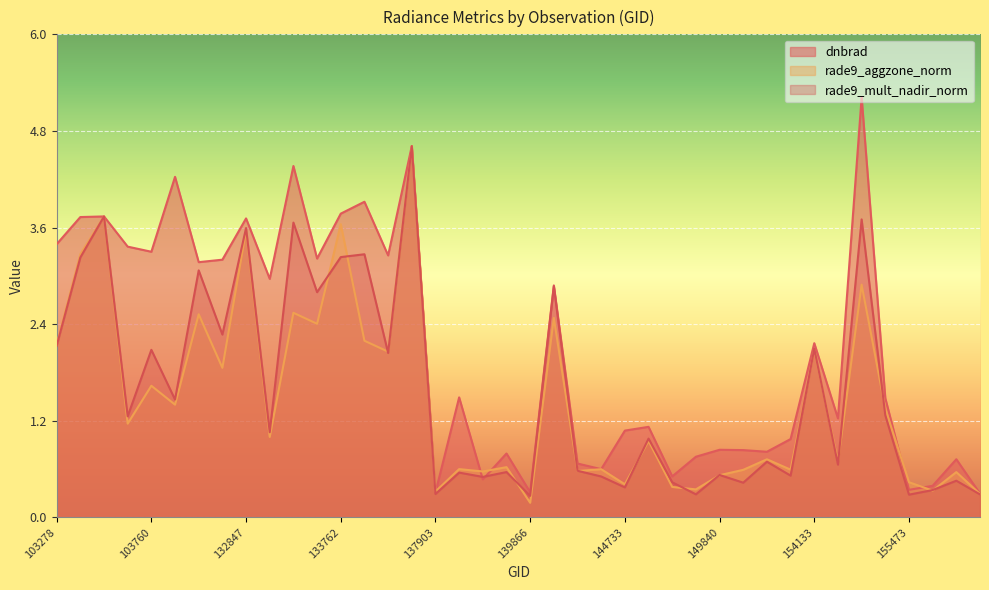

What is the maximum value shown in the chart?

5.2